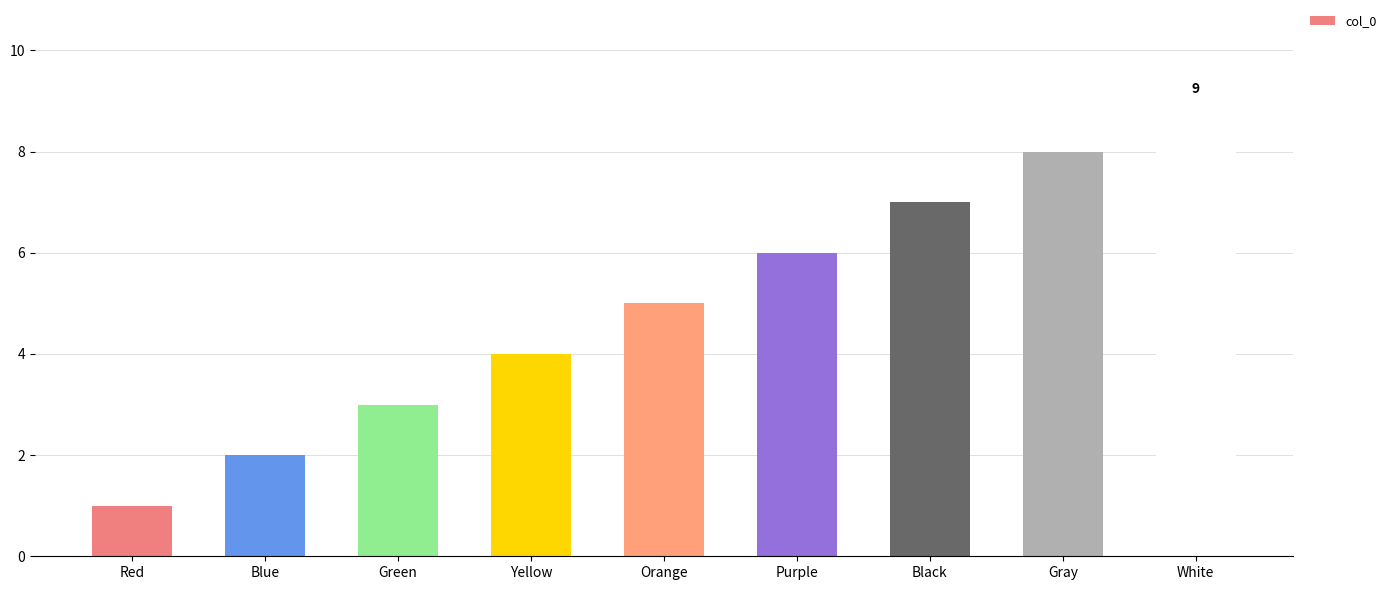

Are the bars grouped side by side (vs. stacked)?

No